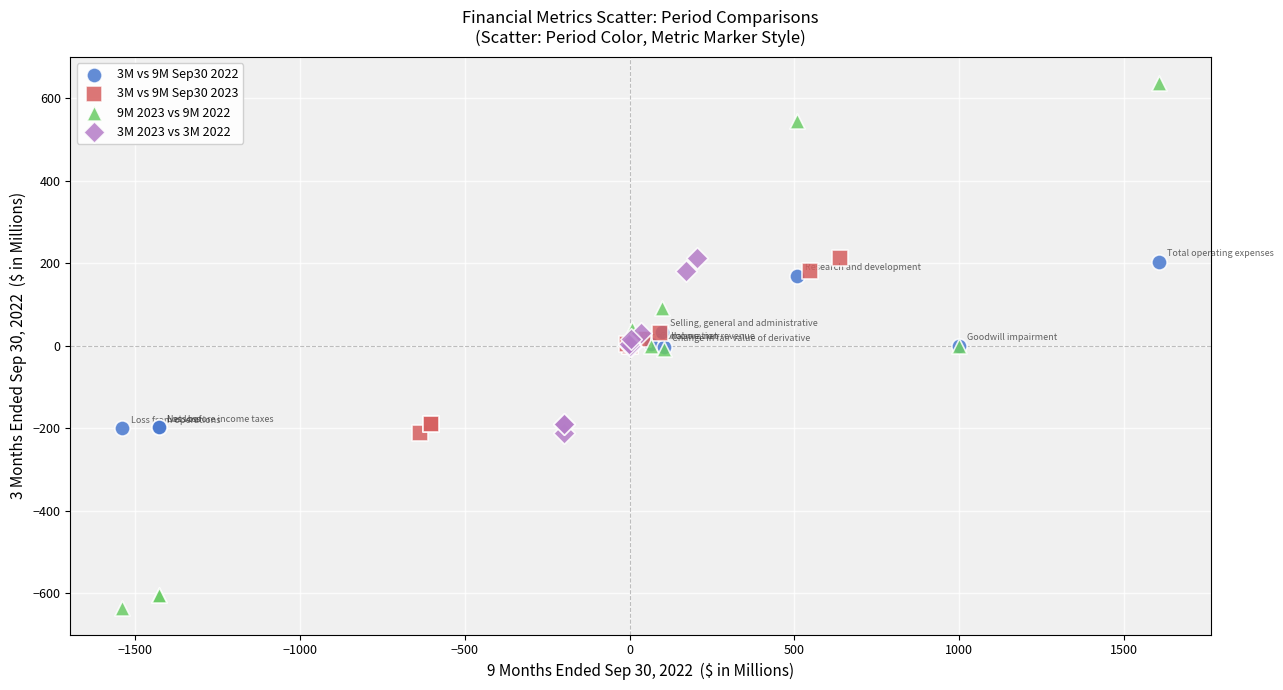

Which series has the widest spread of Y values?

9M 2023 vs 9M 2022